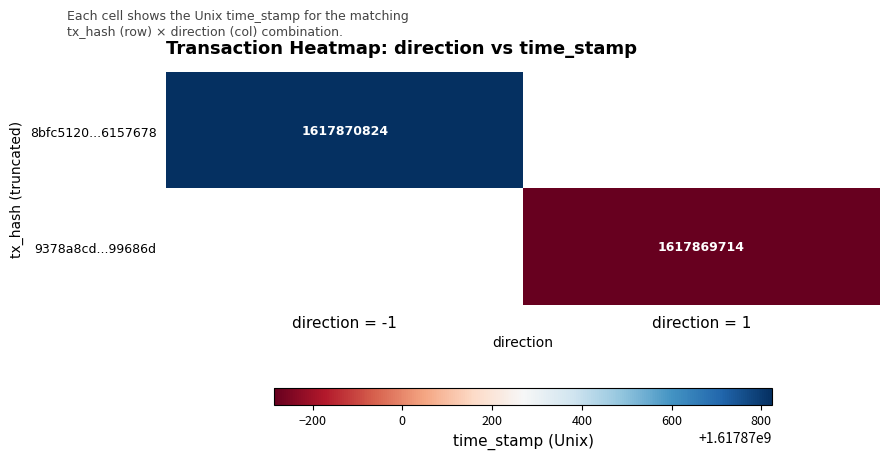

Between -1 and 1, which series saw the biggest shift?

8bfc5120600fbae87aa7f6743e5d5f356157678